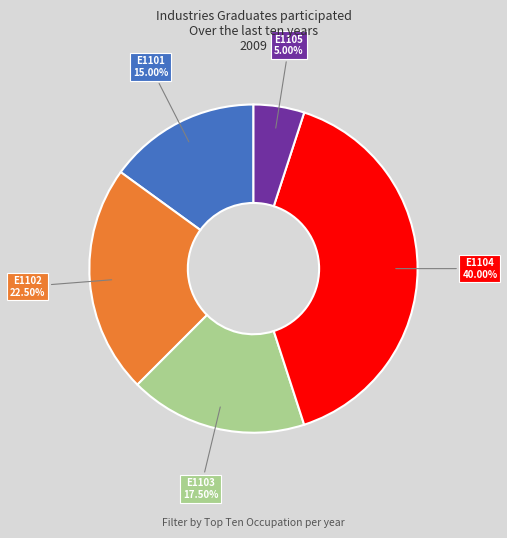

Which has a higher value, E1102 or E1104?

E1104